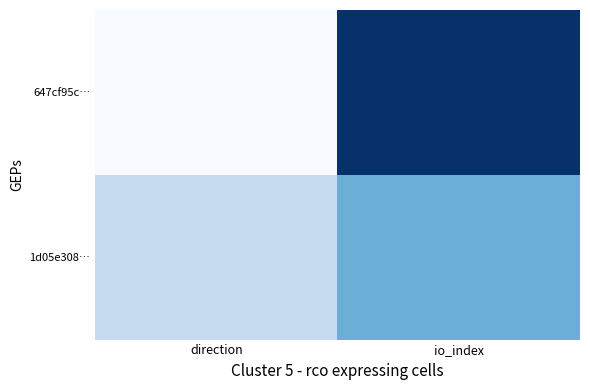

Reading left to right, list all the values displayed in this chart.

647cf95c…: direction=0.0	io_index=1.0
1d05e308…: direction=0.2	io_index=0.5